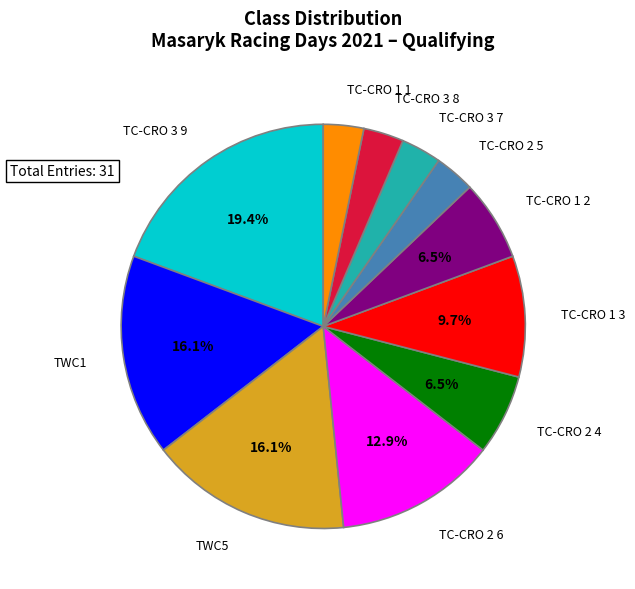

Count the number of slices in the pie.

11